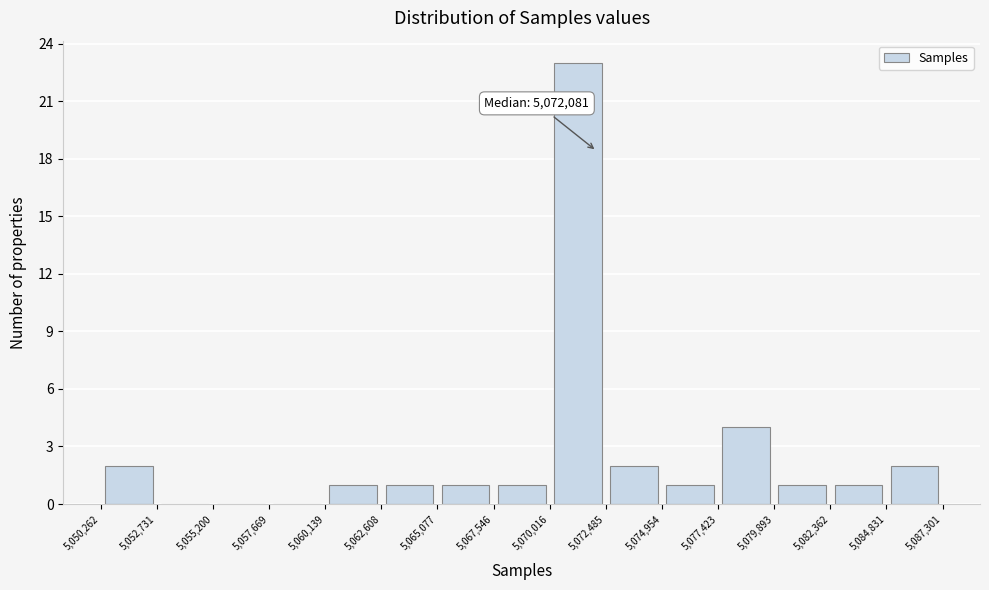

Over which range of the x-axis is the bar tallest?

5,070,016 to 5,072,485